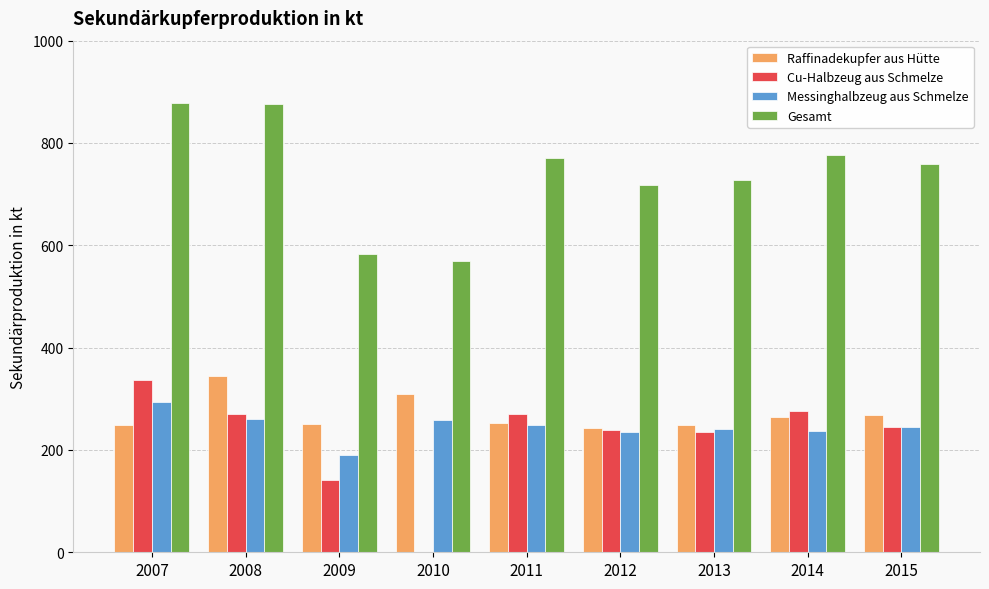

At which label is Cu-Halbzeug aus Schmelze closest to 168?

2009